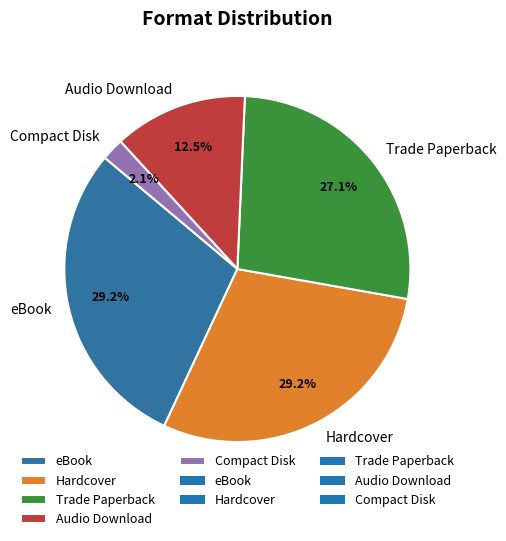

How many segments does this pie chart have?

5